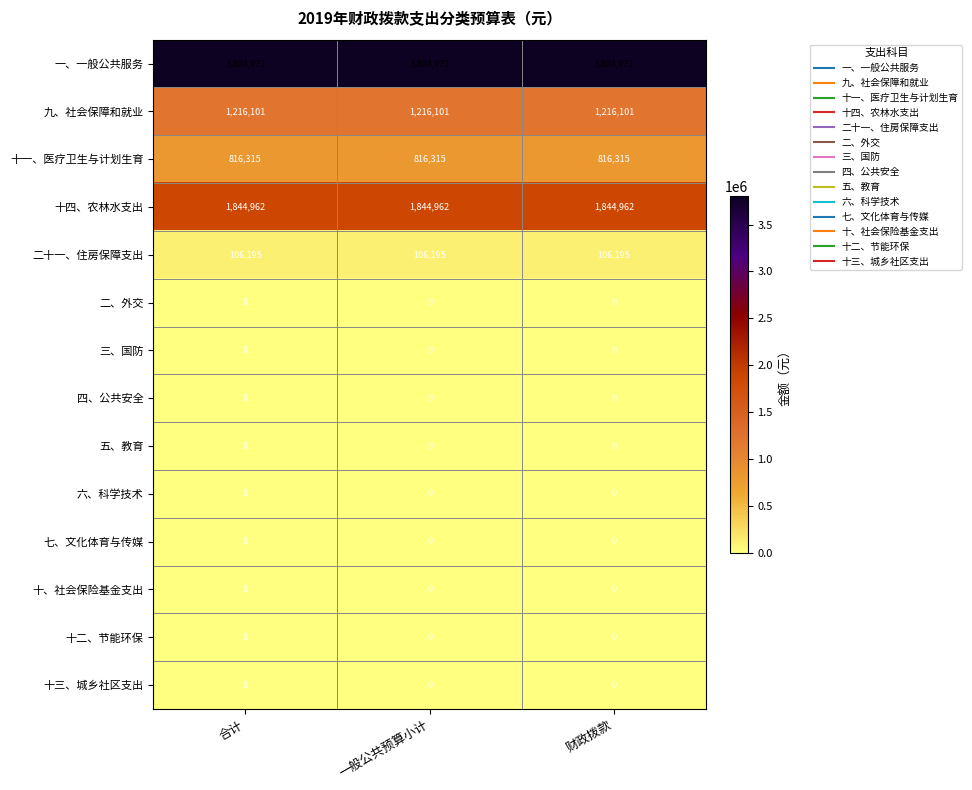

What is the maximum value shown in the chart?

3804971